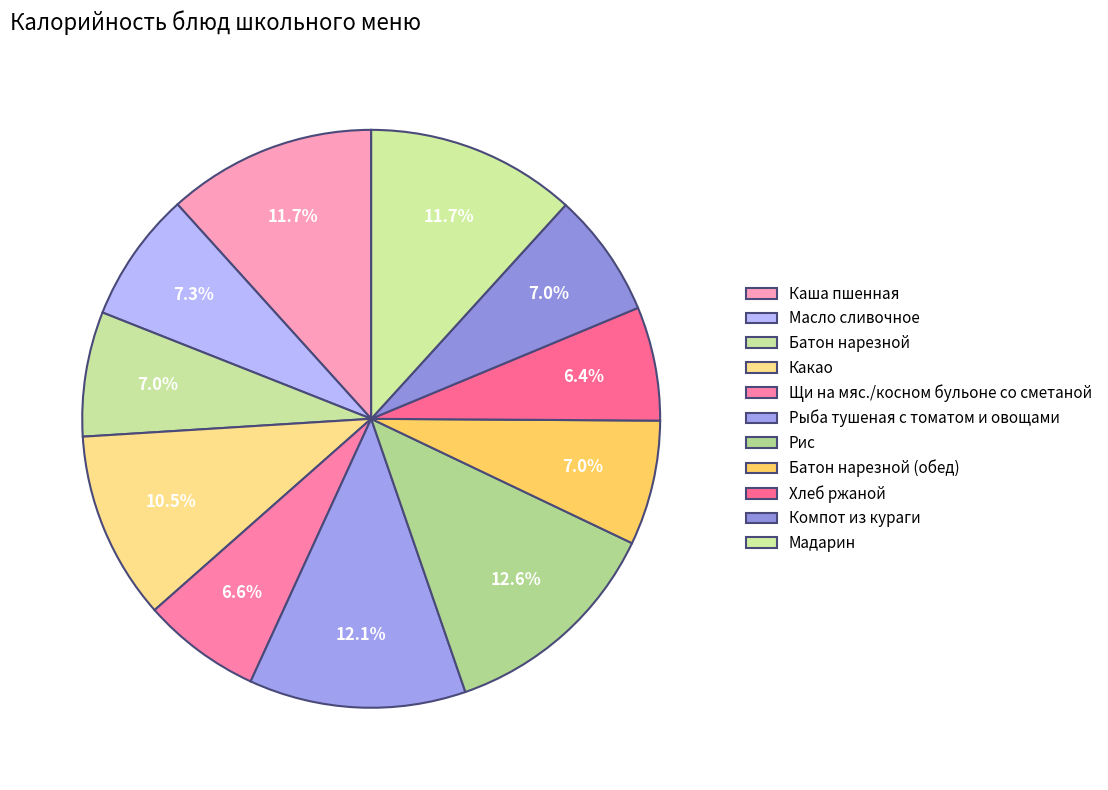

To the nearest percent, what is the average slice percentage?

9%